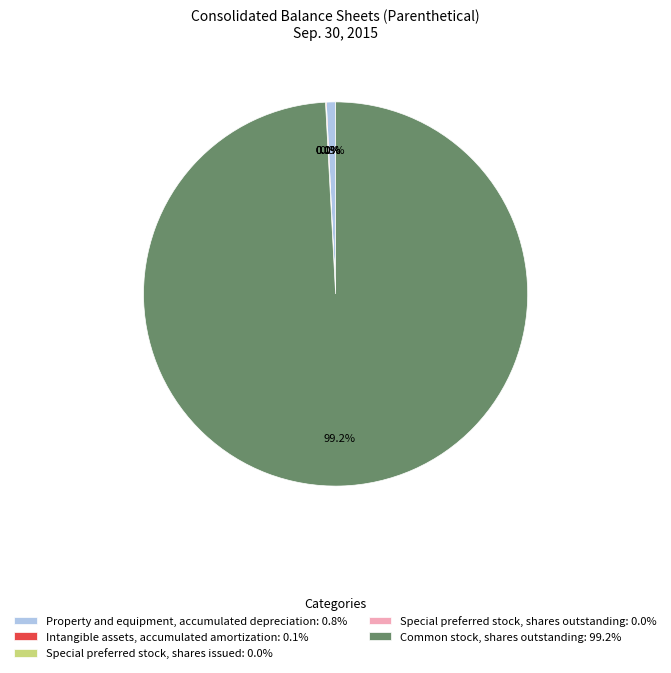

Does Common stock, shares outstanding: 99.2% account for over 50% of the chart?

Yes